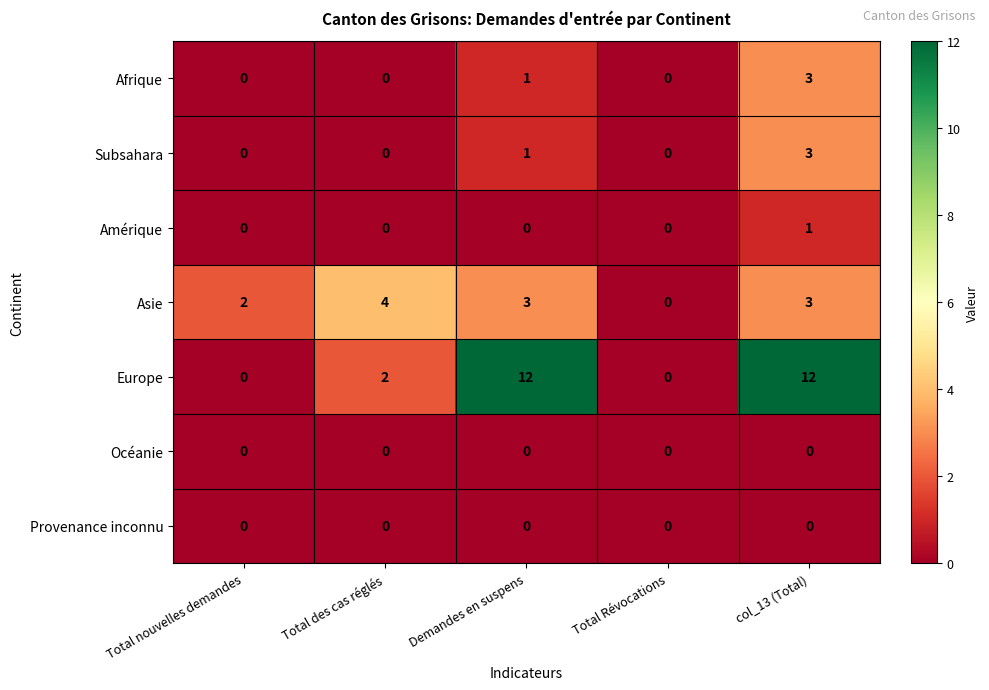

Count the number of categories in the chart.

5